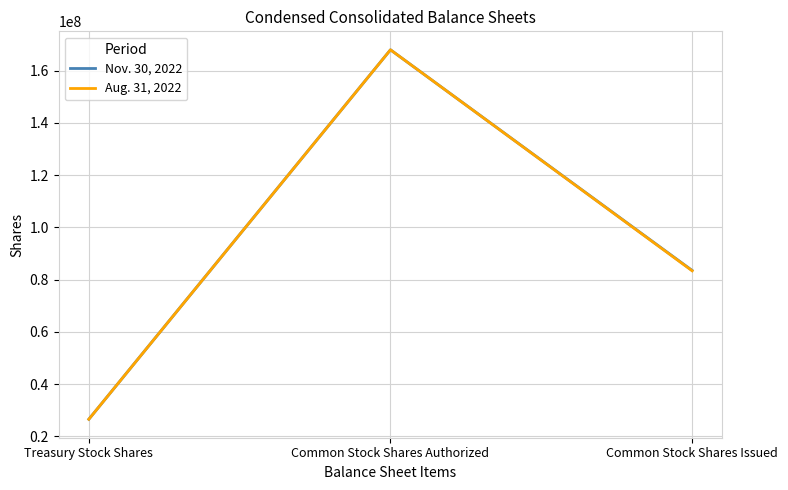

Is this an area chart (filled region under the line)?

No